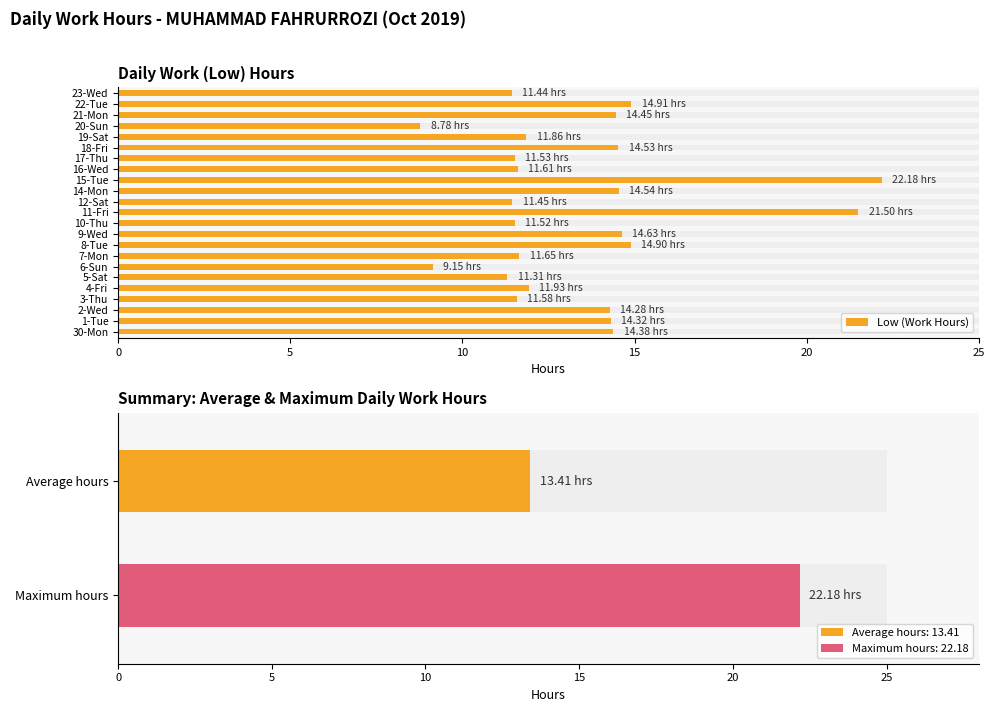

What is the label of the 13th bar from the right?

10-Thu